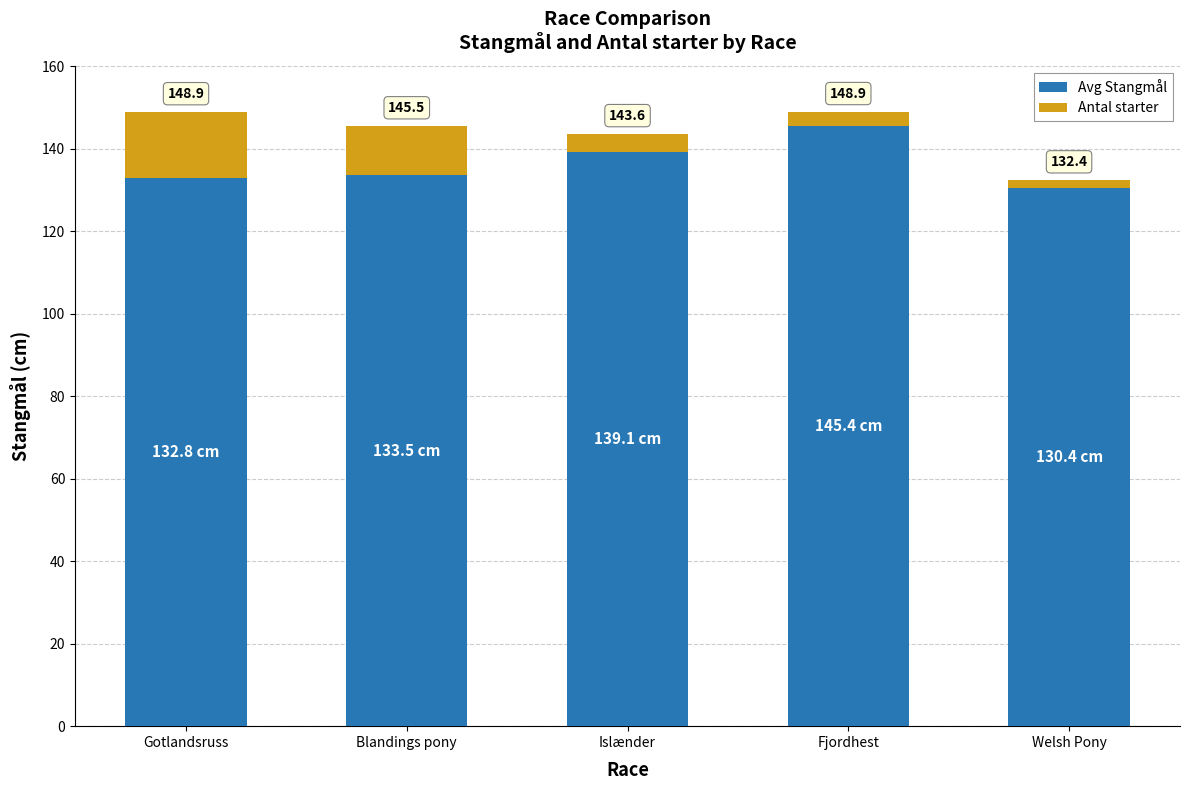

True or false: Avg Stangmål has a value of 132.8 at Gotlandsruss.

True